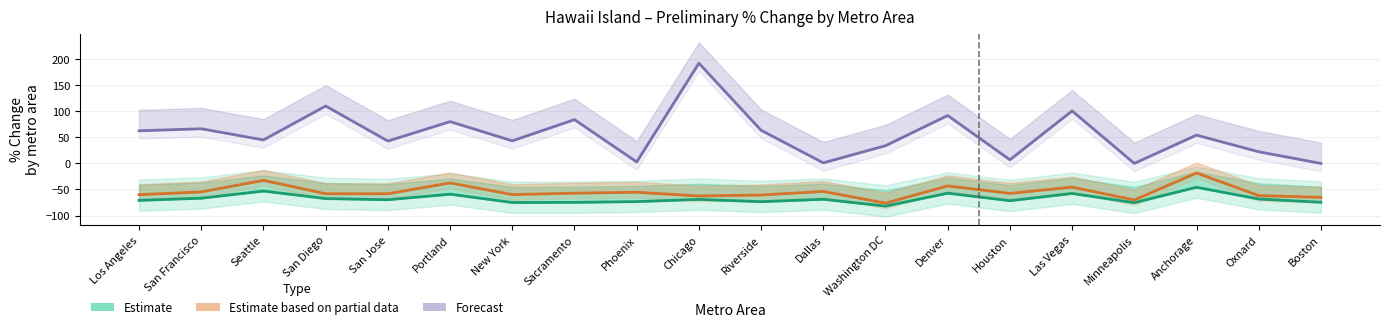

At which category is the sum across all series the highest?

Chicago